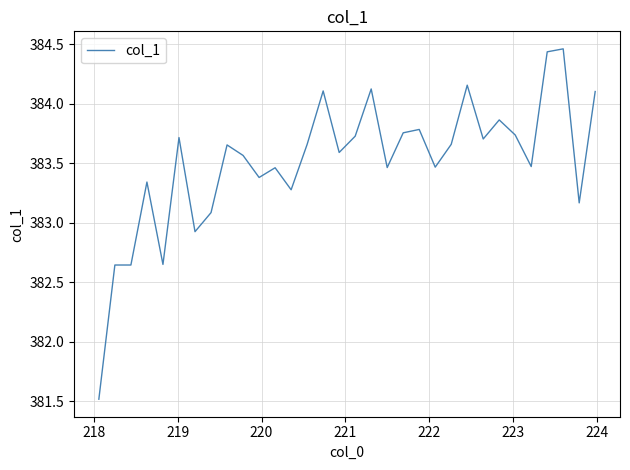

How many interior local peaks (higher than both neighbors) does the data have?

10